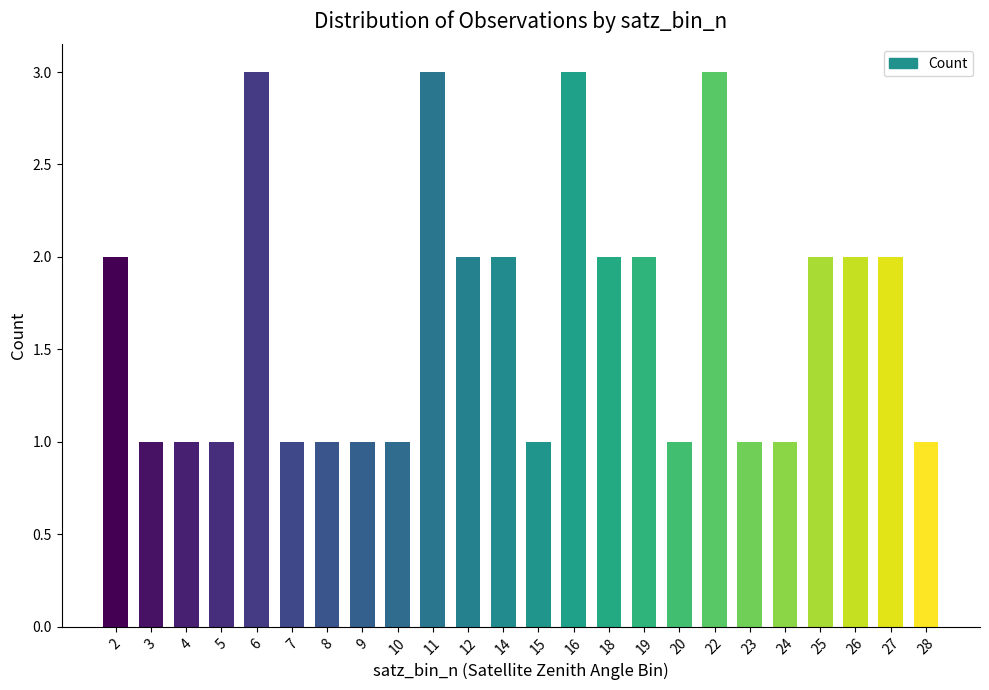

Approximately how many times larger is the value at 11 compared to 26?

1.5